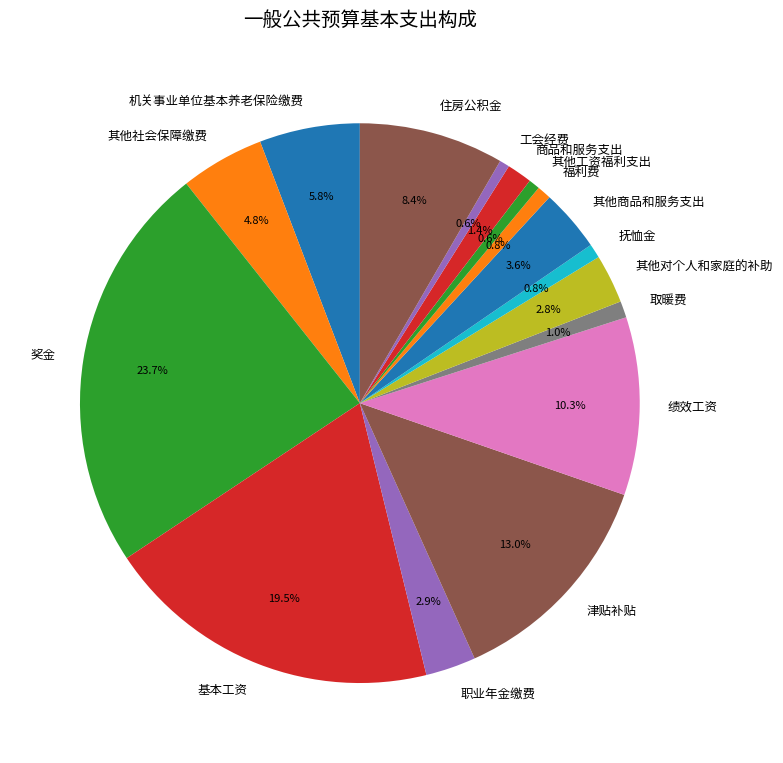

Is there any slice that represents more than half of the pie?

No